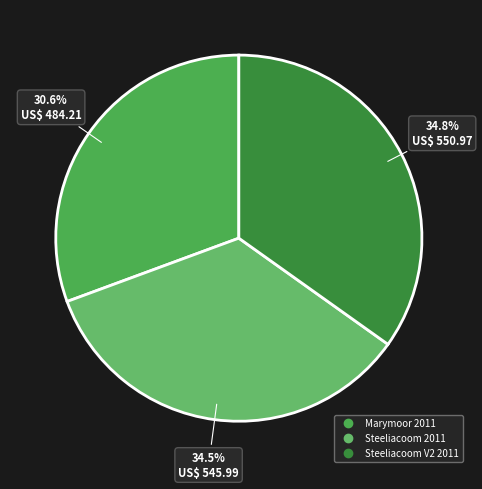

Which slice is the smallest?

Marymoor 2011